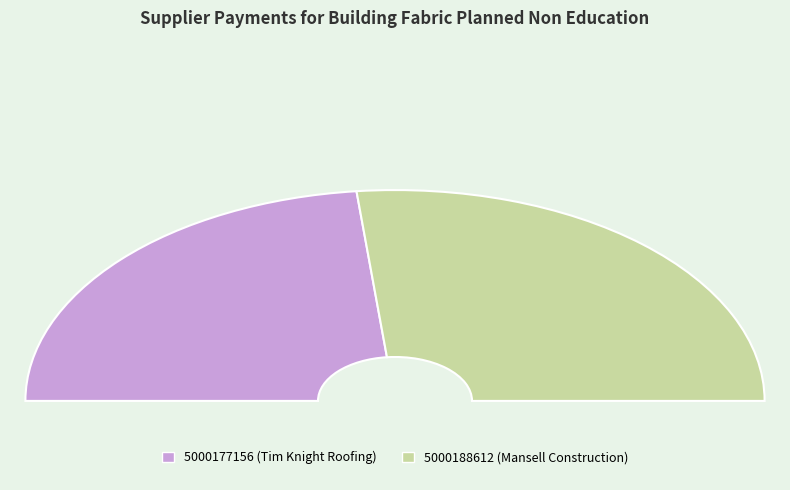

Count the number of slices in the pie.

2